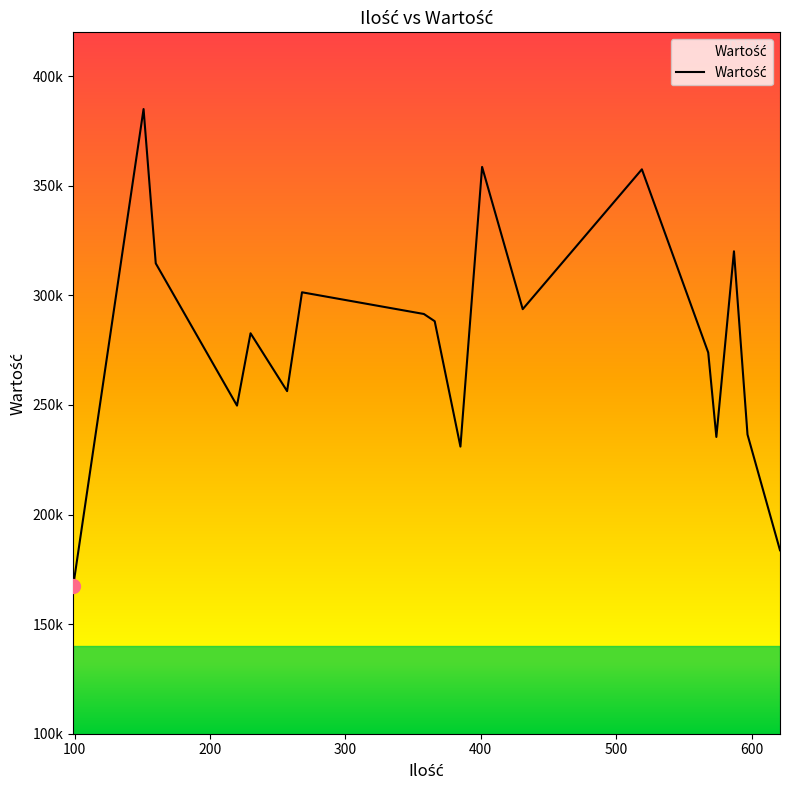

Does the chart display data point markers on the line(s)?

No